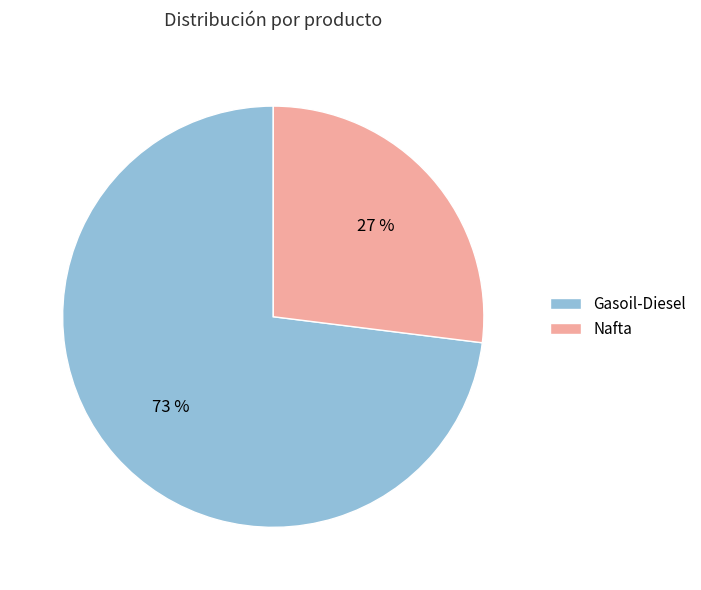

Which slice represents more than half of the pie?

Gasoil-Diesel